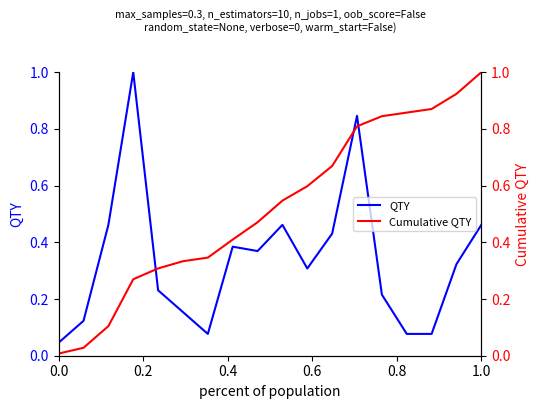

What position from the left is 0.6?

4